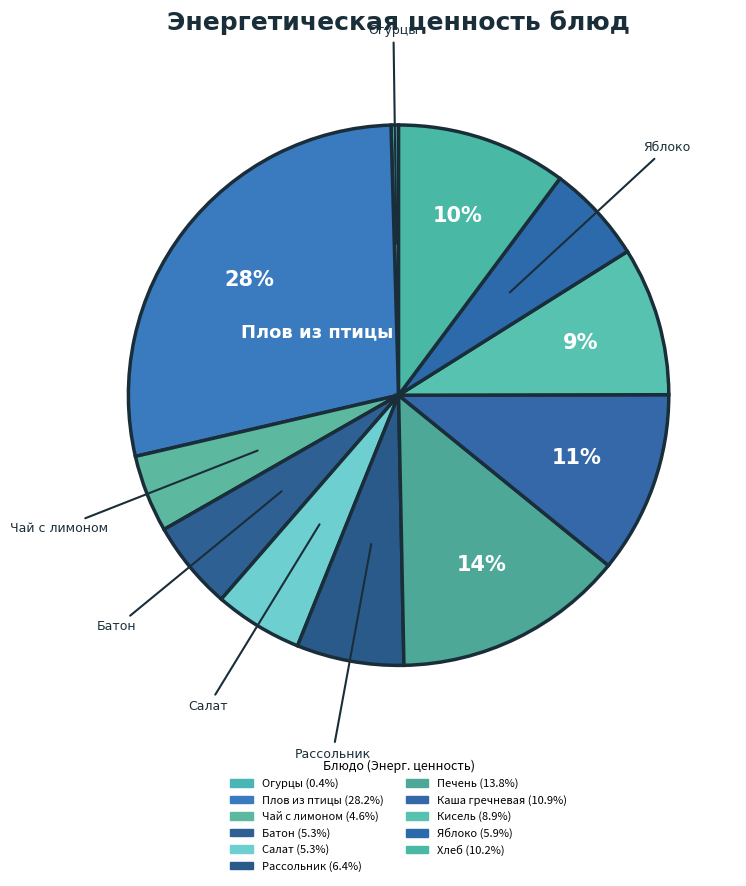

To the nearest percent, what is the average slice percentage?

9%